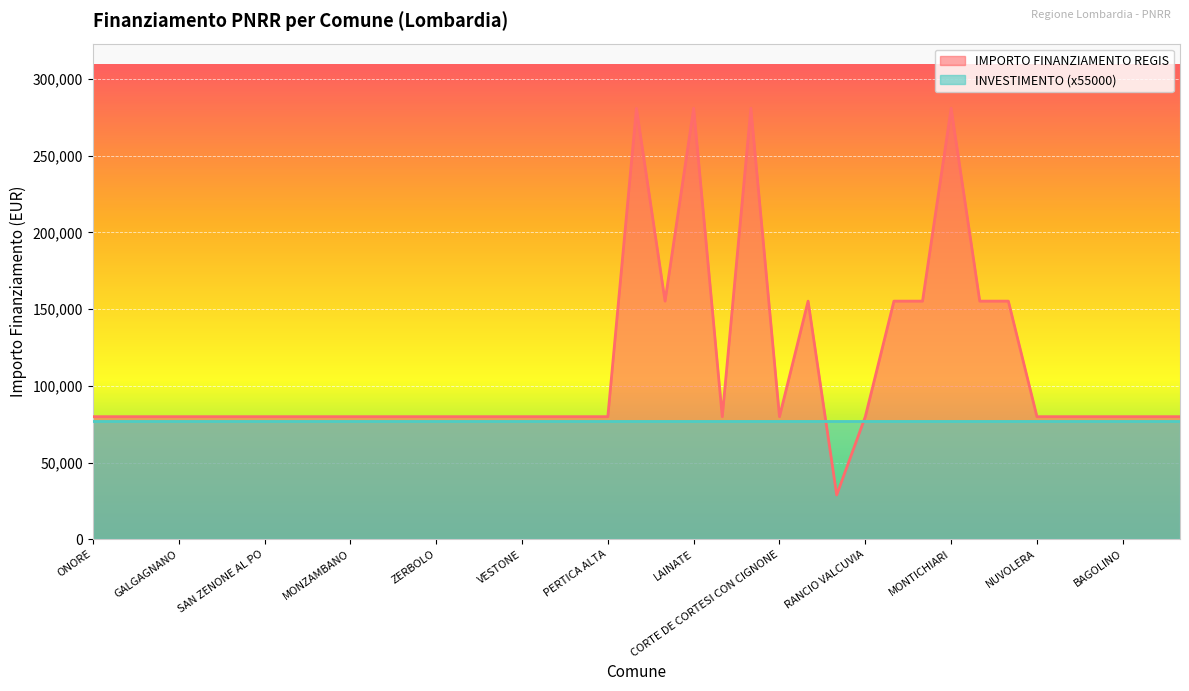

List the labels in order of value, smallest first.

CARAVATE, ONORE, COSTA SERINA, VERNATE, GALGAGNANO, PADERNO DADDA, BRALLO DI PREGOLA, SAN ZENONE AL PO, PONTIROLO NUOVO, PIEVE FISSIRAGA, MONZAMBANO, SUARDI, CAVRIANA, ZERBOLO, PROVAGLIO VAL SABBIA, MORAZZONE, VESTONE, ROE VOLCIANO, RONCELLO, PERTICA ALTA, SUELLO, CORTE DE CORTESI CON CIGNONE, RANCIO VALCUVIA, NUVOLERA, VALMOREA, PREMOLO, BAGOLINO, MUSCOLINE, SABBIONETA, SOLBIATE OLONA, SANNAZZARO DE BURGONDI, SPIRANO, LAVENO-MOMBELLO, CISLIANO, ENDINE GAIANO, DESIO, LAINATE, ROZZANO, MONTICHIARI